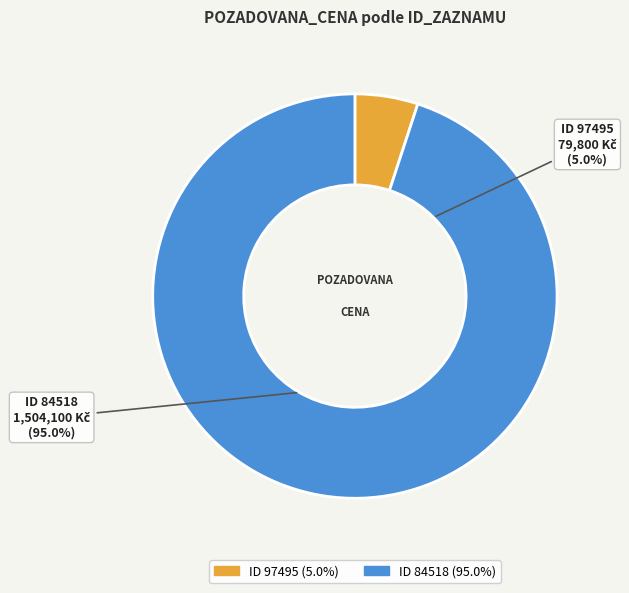

Between 97495 and 84518, which is larger?

84518